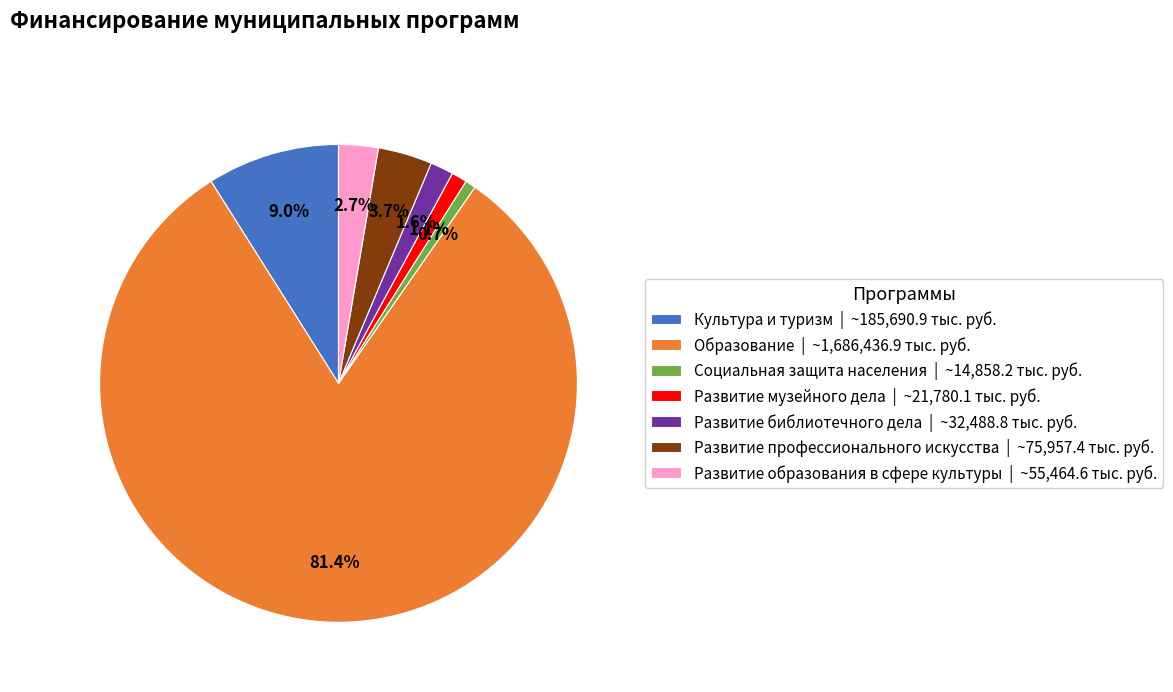

What is the ratio of the value at Развитие профессионального искусства to the value at Развитие библиотечного дела?

2.3